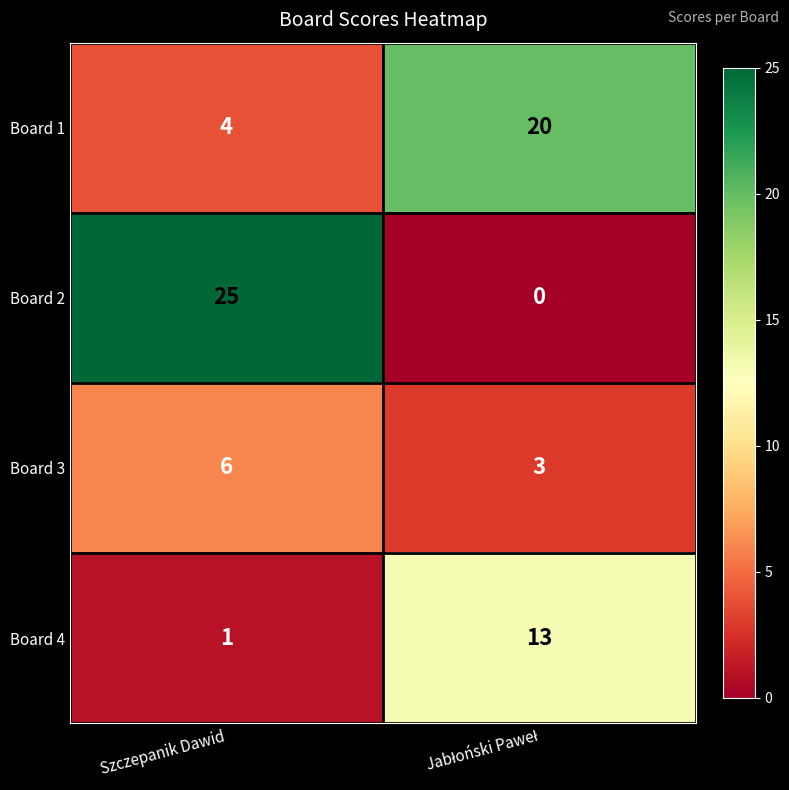

What is the total value across all series at Szczepanik Dawid?

36